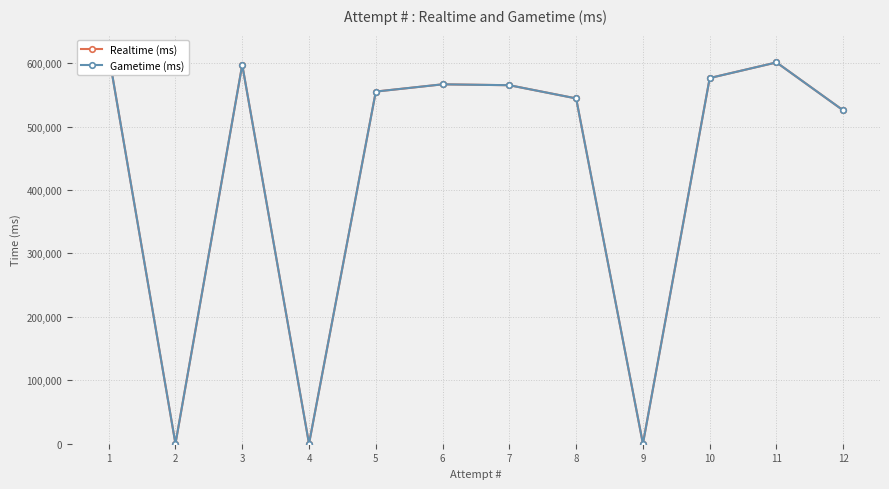

At how many categories does at least one series exceed 521087?

9